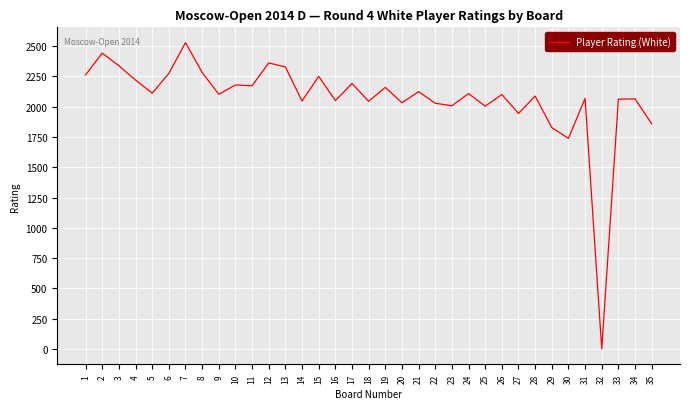

At which label does the data first exceed 2102?

1